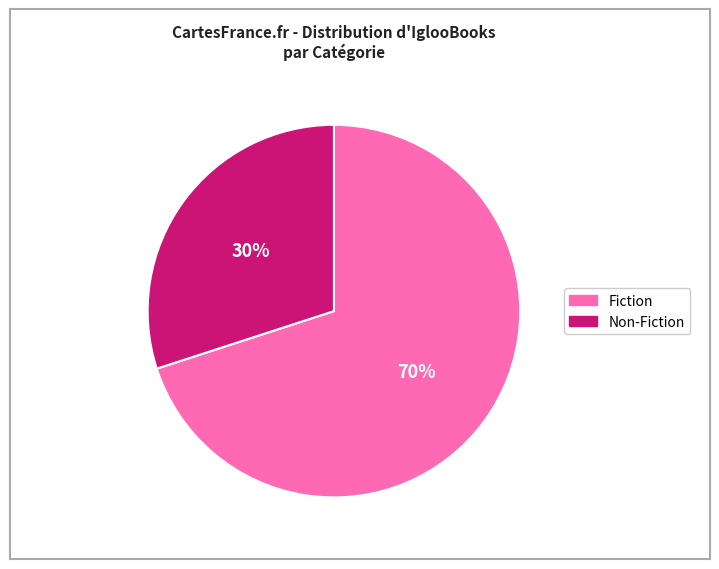

Which slice is the largest?

Fiction